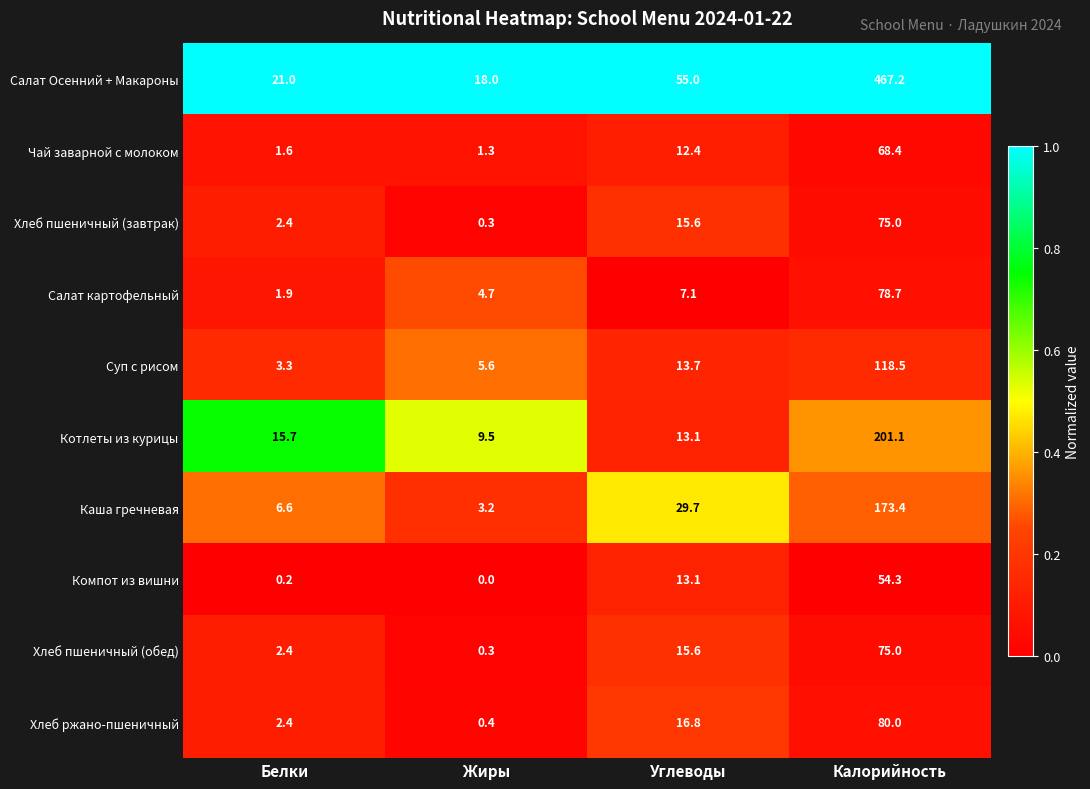

Which series has the largest range (max minus min)?

Салат Осенний + Макароны